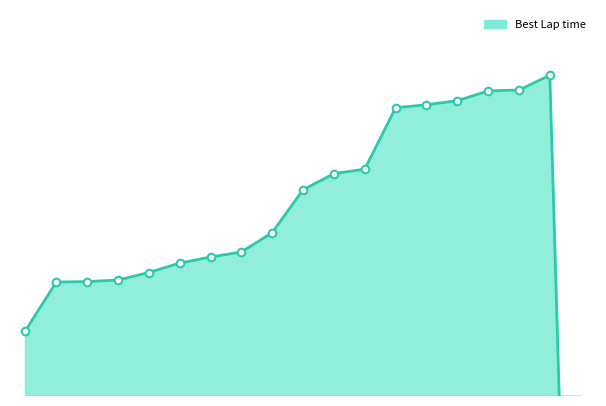

Which has a higher value, Franc Roiron or James Morton?

Franc Roiron